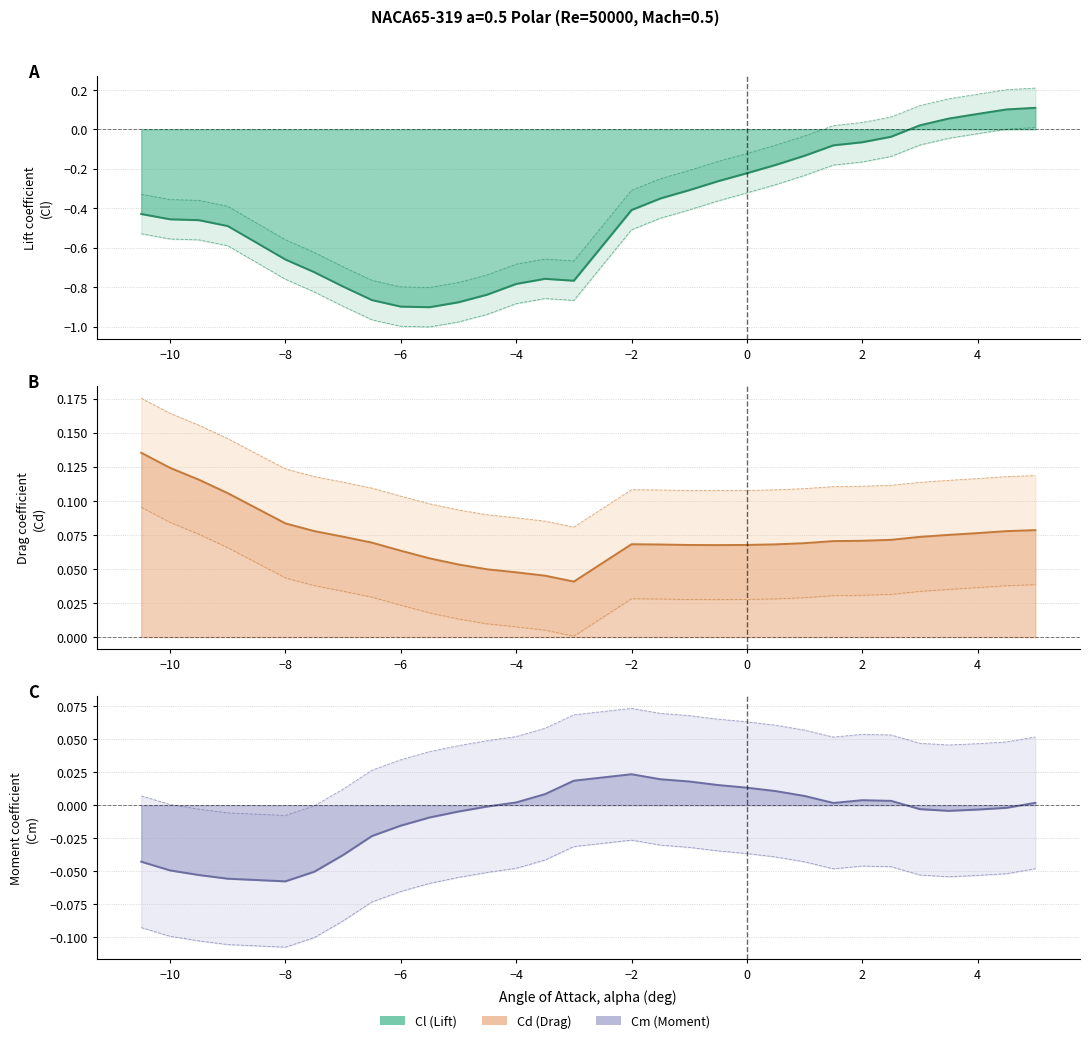

What is the value of the Cl point at the 13th from the left?

-0.8